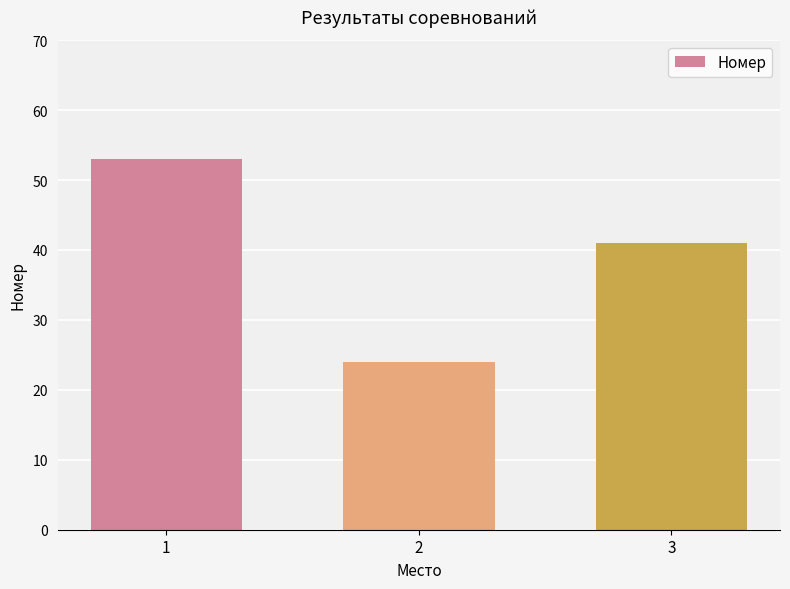

Which has a higher value, 1 or 3?

1